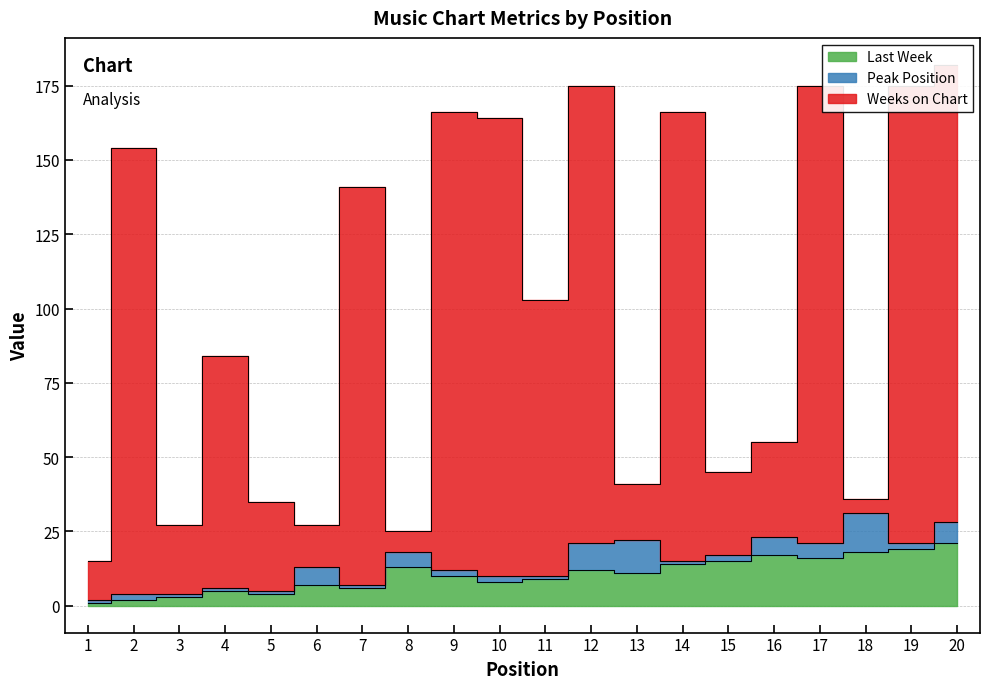

What is the value of the Weeks on Chart point at the 14th from the left?

166